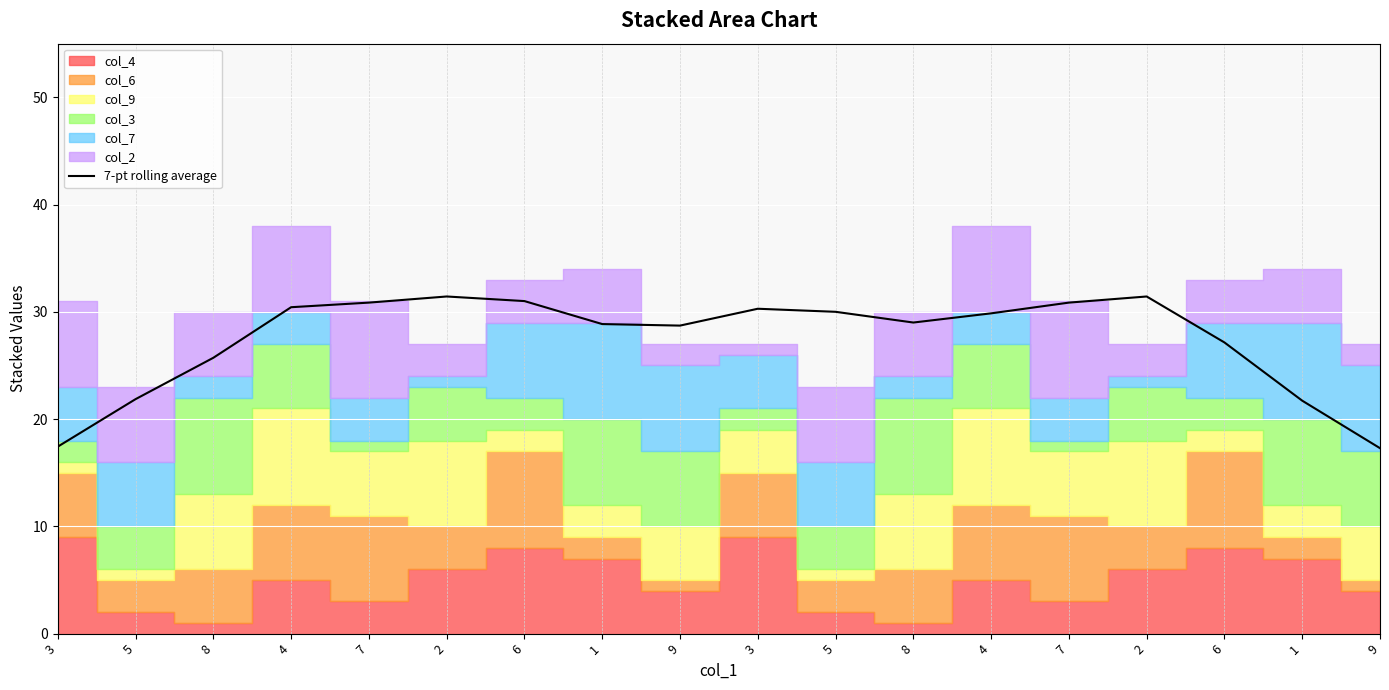

List the labels in order of value, smallest first.

9, 3, 1, 5, 8, 6, 9, 1, 8, 4, 5, 3, 4, 7, 7, 6, 2, 2